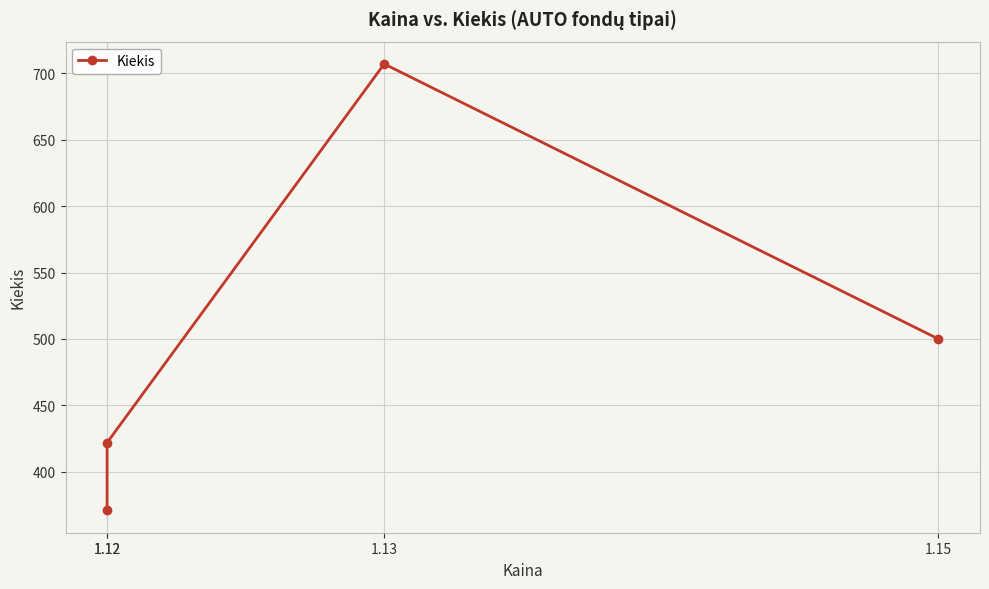

Reading right to left, extract all data points from this chart.

500	707	422	371